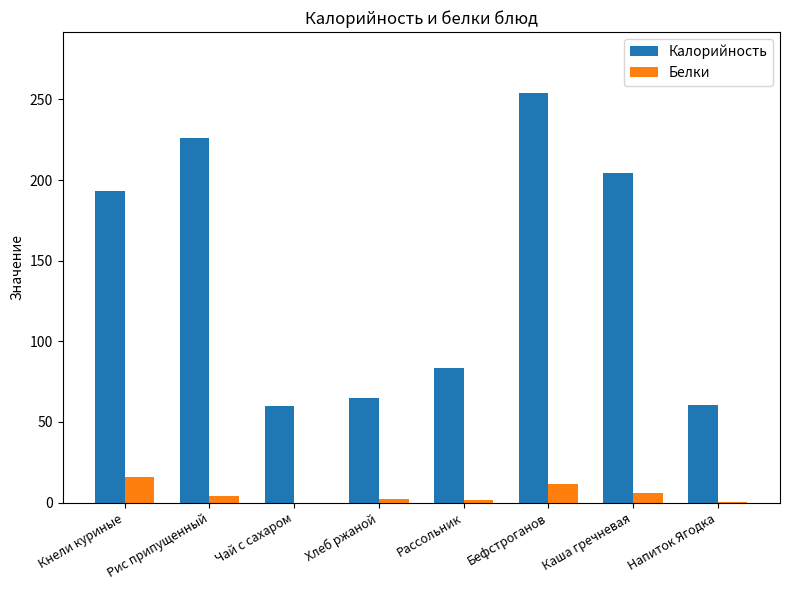

Read the Белки value at Хлеб ржаной.

2.1